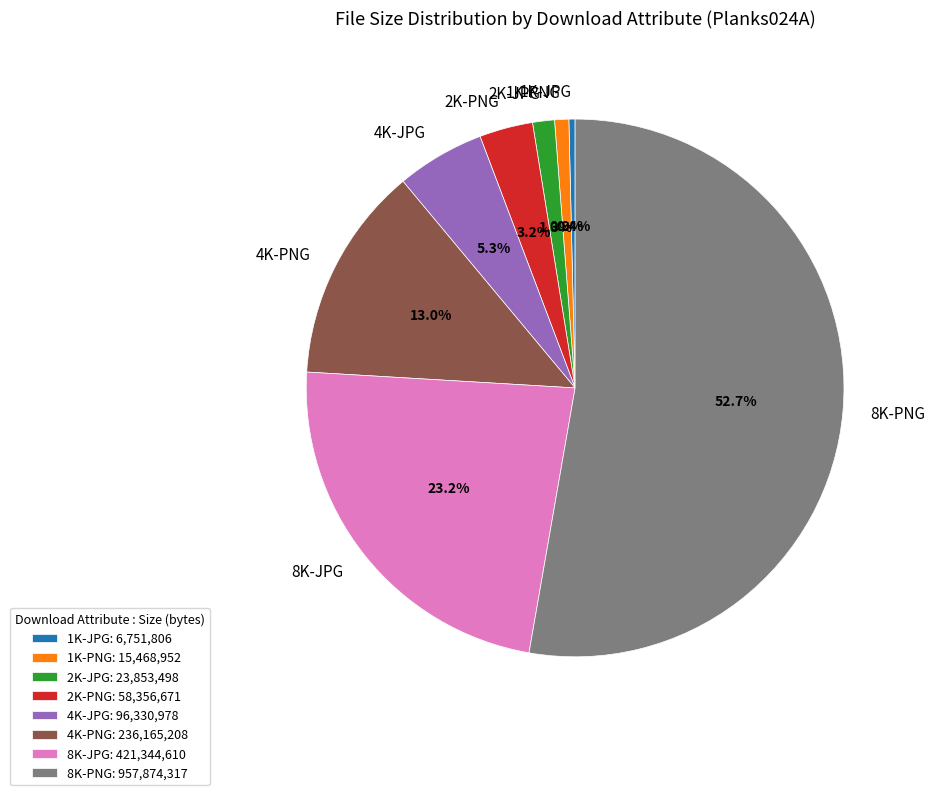

True or false: 2K-JPG accounts for 1% of the total.

True